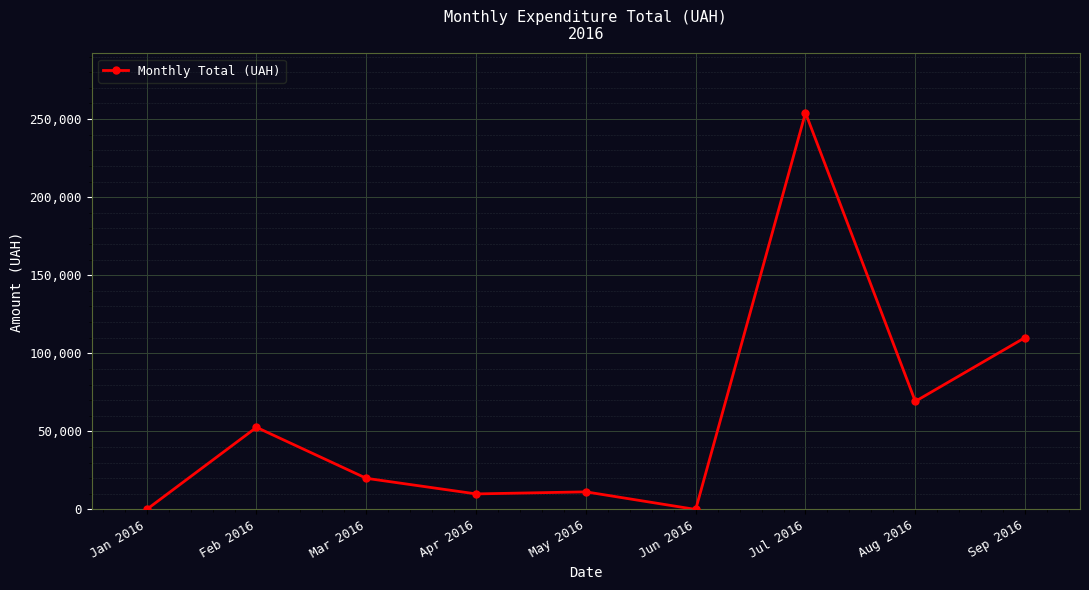

What is the difference between the values at Mar 2016 and Jun 2016?

19953.6